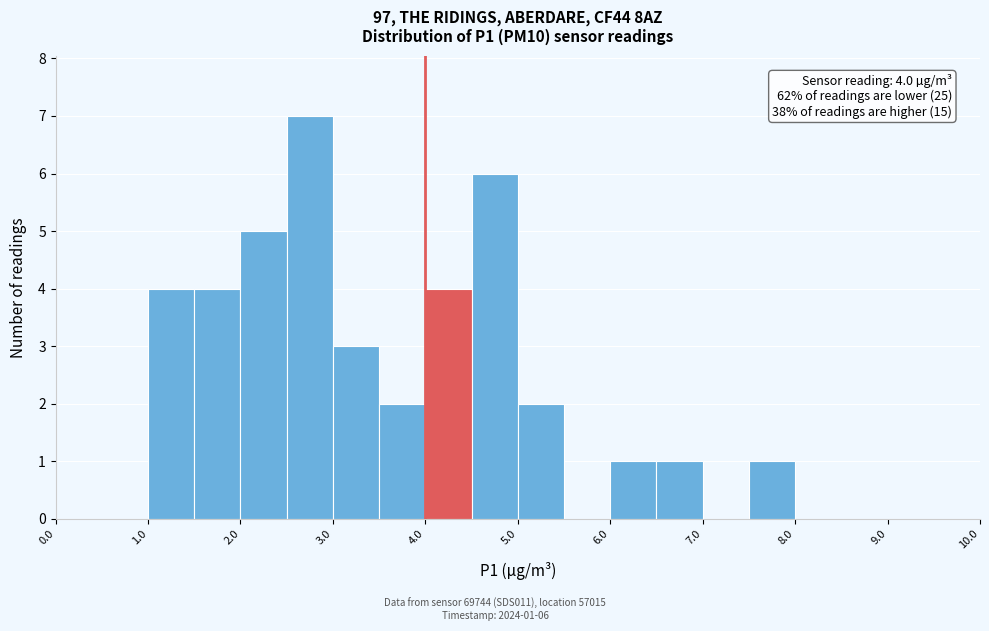

Over which range of the x-axis is the bar tallest?

2.5 to 3.0